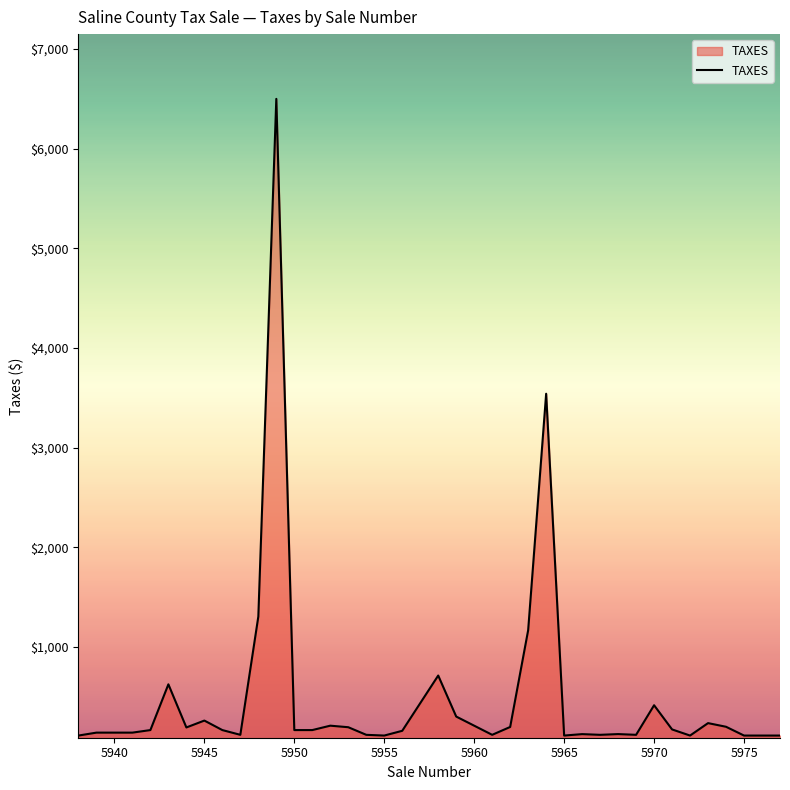

What is the maximum value shown in the chart?

6500.0